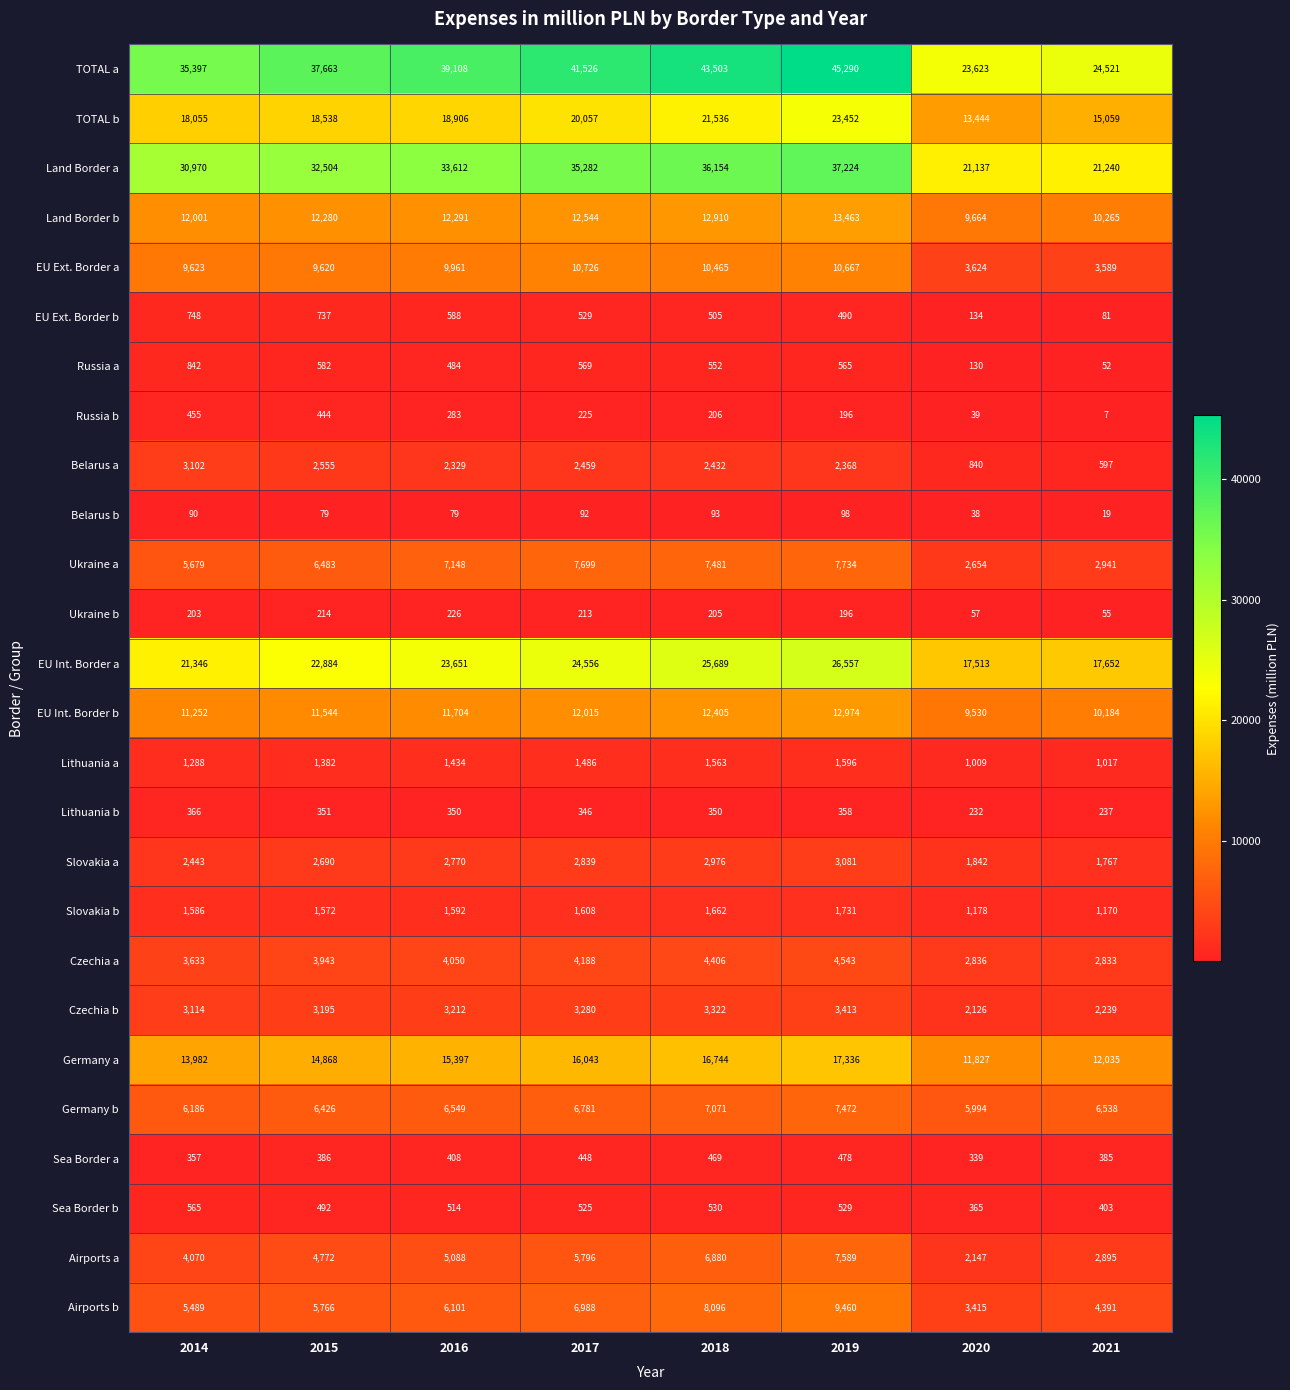

True or false: Czechia a has a value of 2455 at 2019.

False